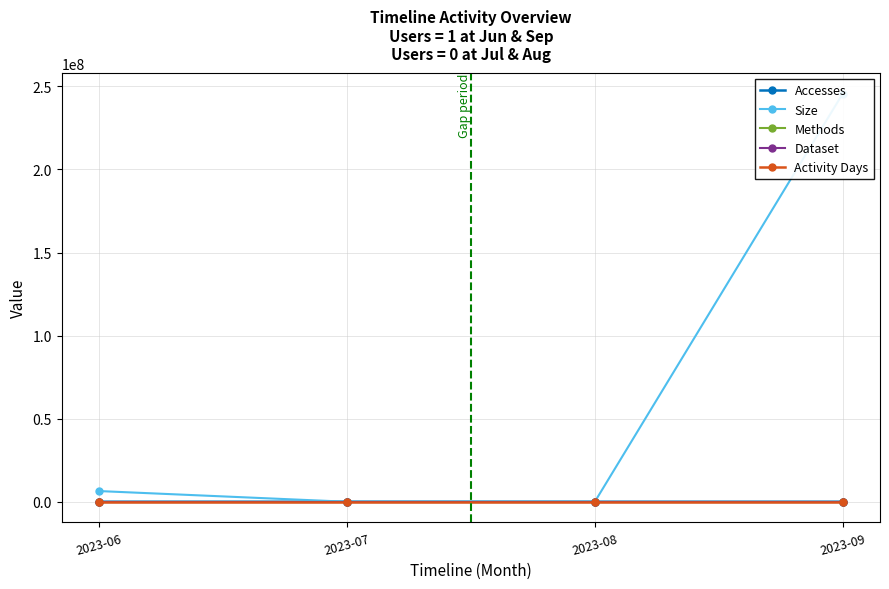

Is the value of Size at 2023-08 greater than the value of Methods at 2023-08?

No